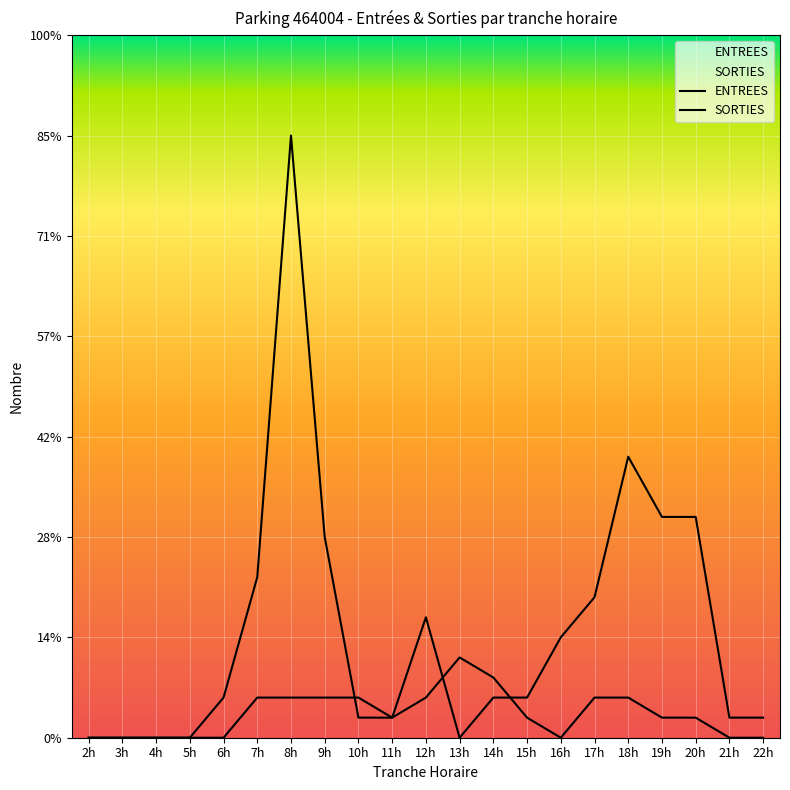

Reading left to right, what are all the values shown in this chart?

ENTREES: 0	0	0	0	2	8	30	10	1	1	2	4	3	1	0	2	2	1	1	0	0
SORTIES: 0	0	0	0	0	2	2	2	2	1	6	0	2	2	5	7	14	11	11	1	1